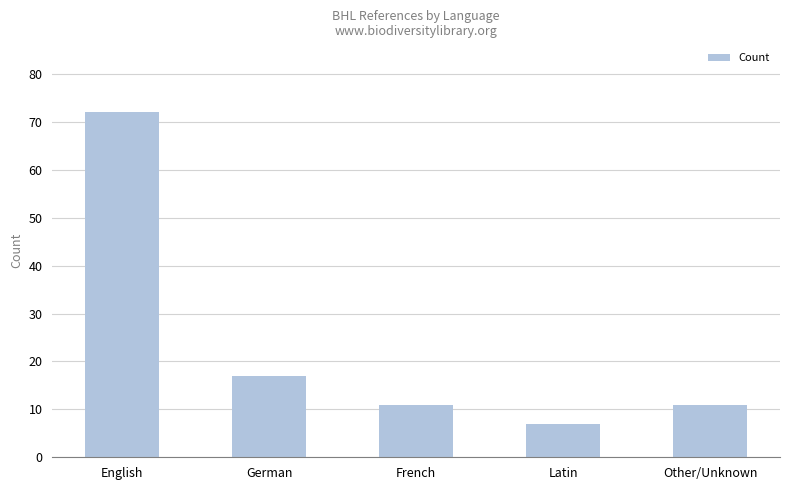

At which label is the value closest to 39?

German